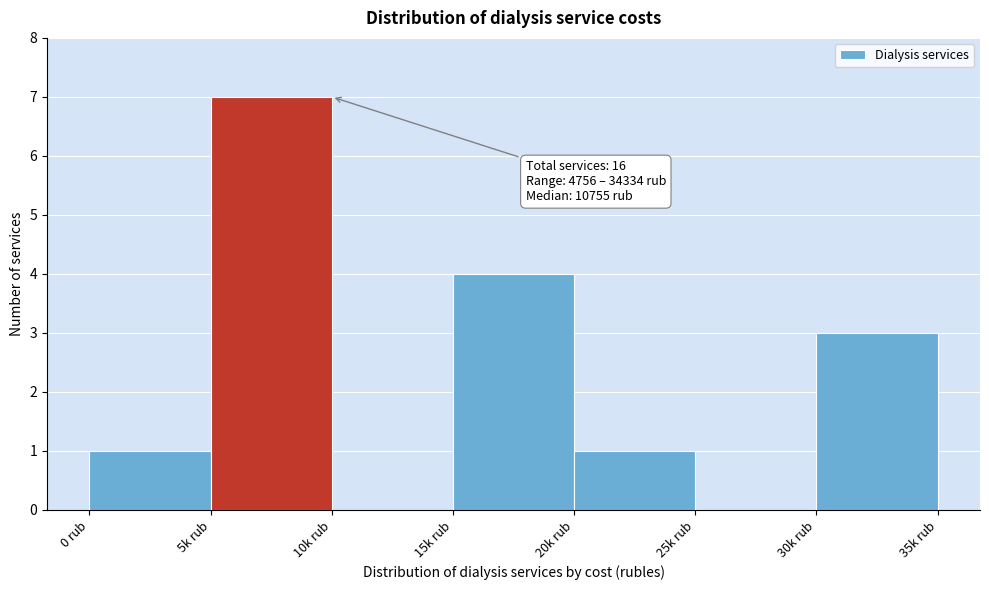

Reading left to right, list all the values displayed in this chart.

0 rub=1	5k rub=7	10k rub=0	15k rub=4	20k rub=1	25k rub=0	30k rub=3